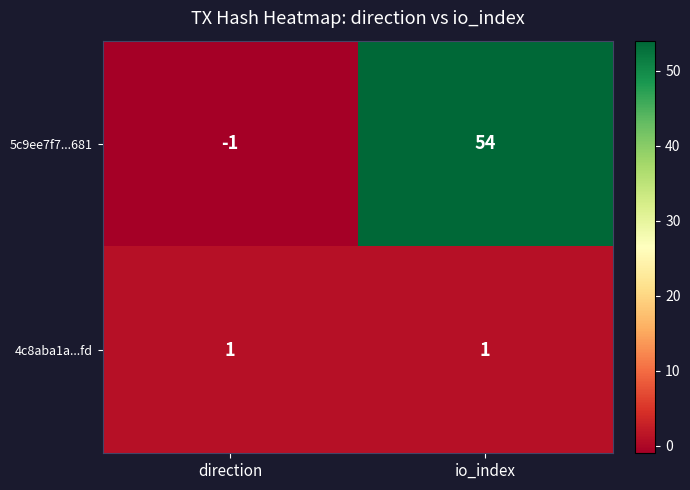

What is the spread (max minus min) of values at direction?

2